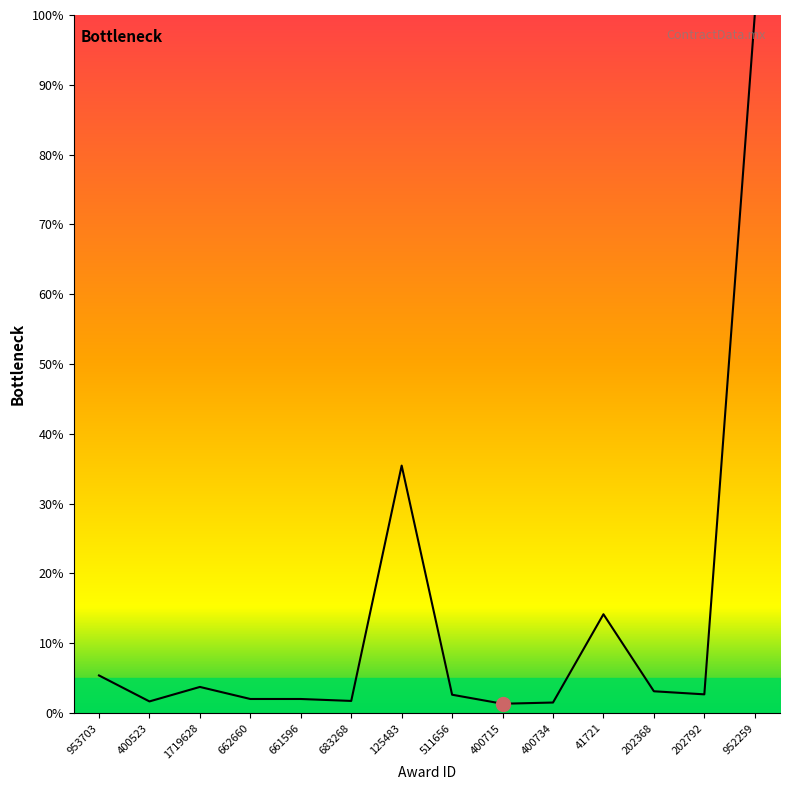

At which category does the chart reach its peak across all series?

952259